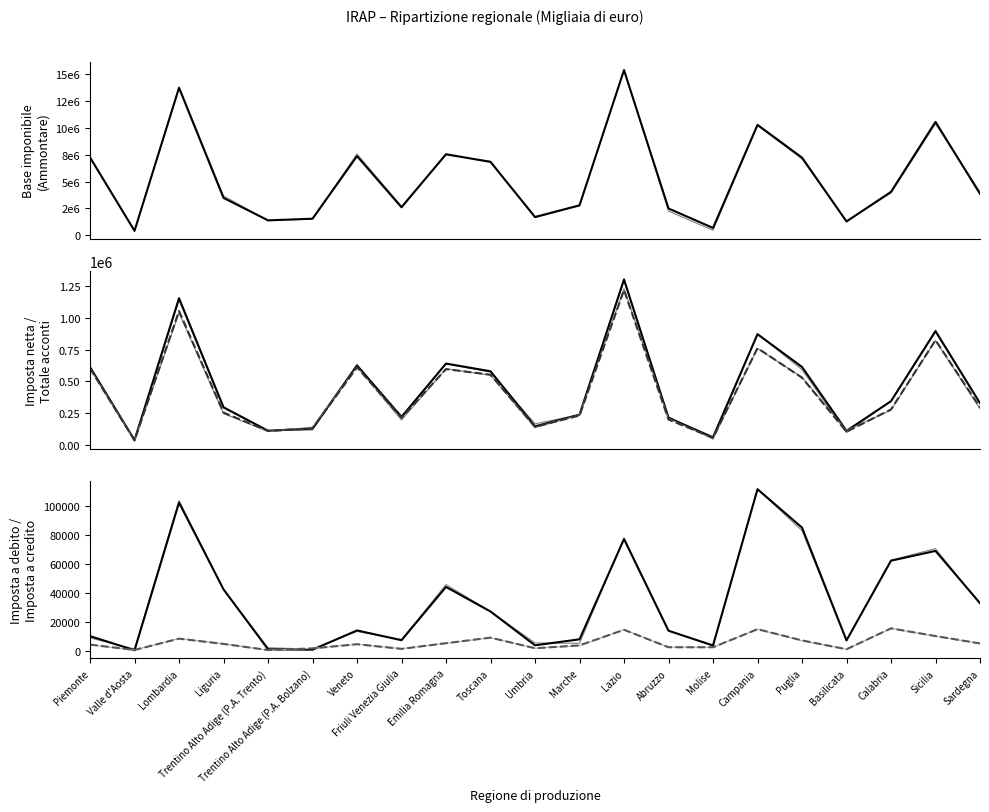

What is the highest value of the Totale acconti (Ammontare) series?

1221296